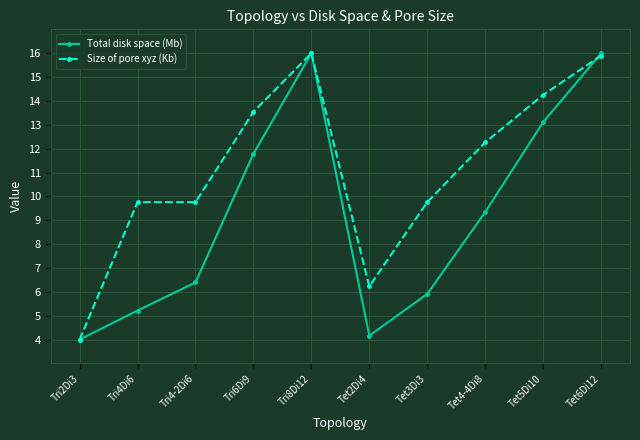

Reading left to right, transcribe all the data shown in this chart.

Total disk space (Mb): 4.0	5.2	6.4	11.8	16.0	4.2	5.9	9.3	13.1	16.0
Size of pore xyz (Kb): 4.0	9.8	9.8	13.5	16.0	6.2	9.8	12.3	14.2	15.9